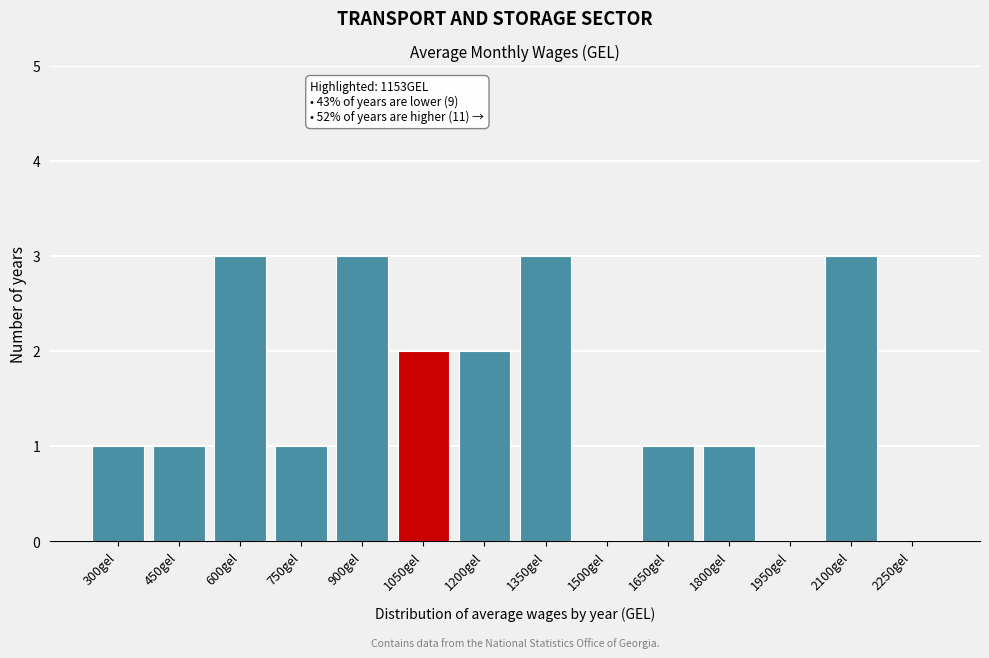

What is the sum of the values at 750gel and 2100gel?

4